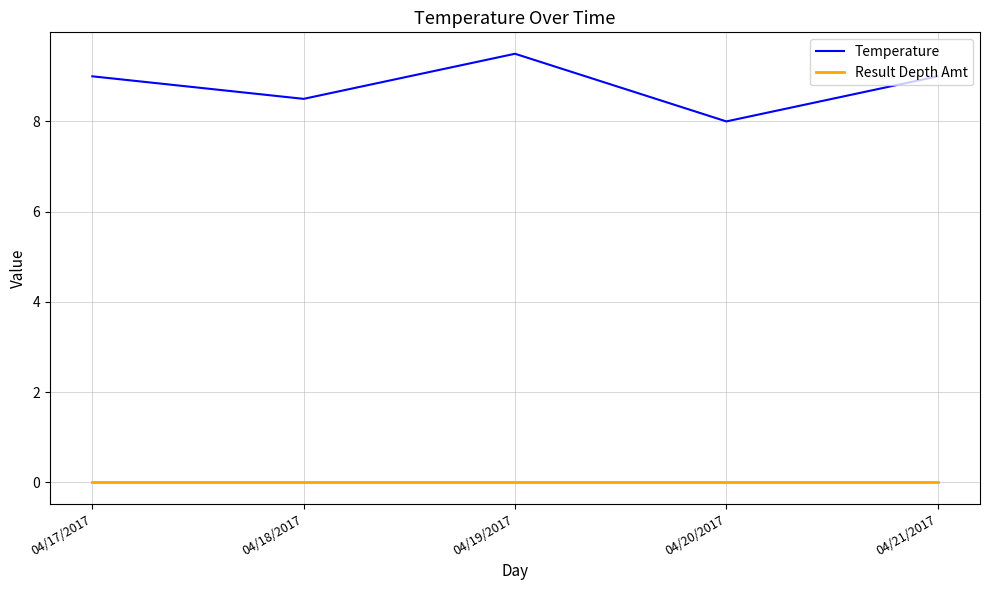

At which category does the chart reach its peak across all series?

04/19/2017